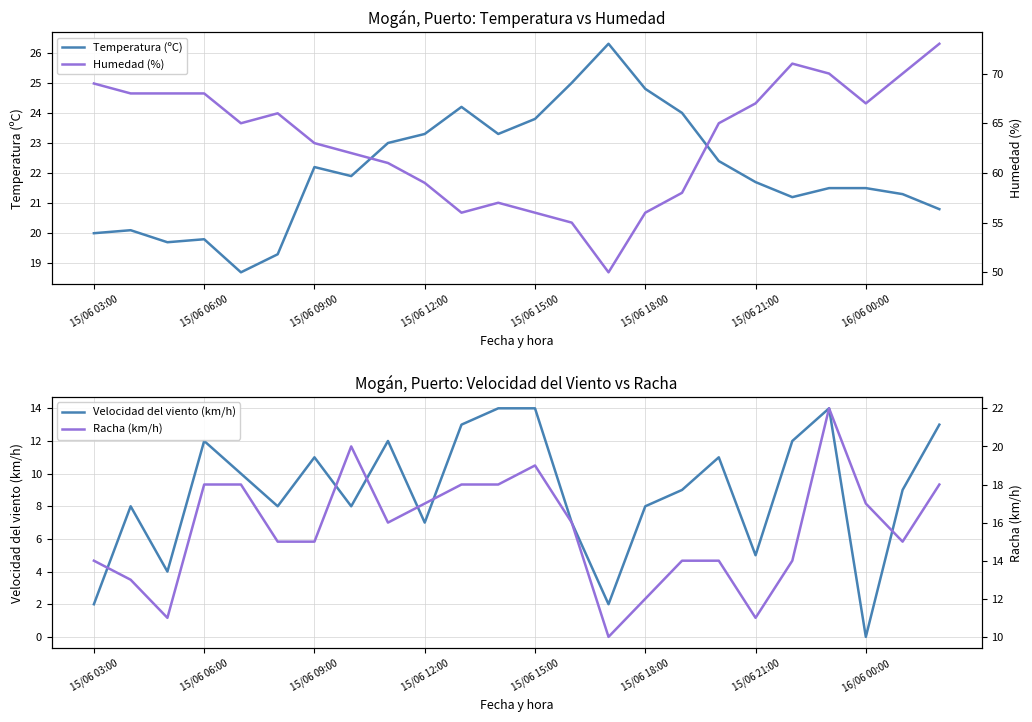

How many series are shown in this chart?

4